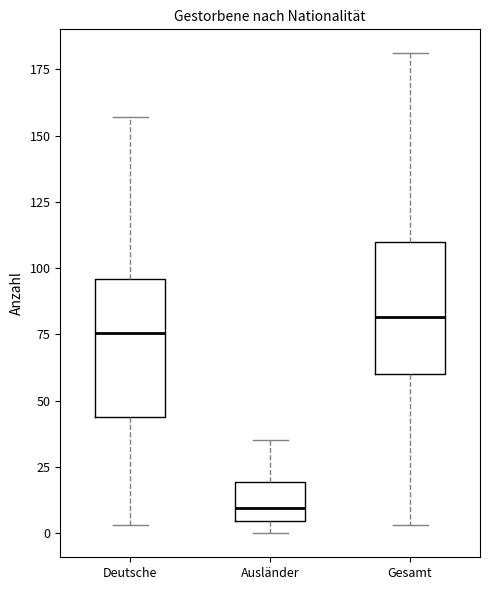

Where does the upper whisker of the box for Deutsche end on the y-axis? The values are not printed on the chart, so give them approximately, as read against the axis.

155